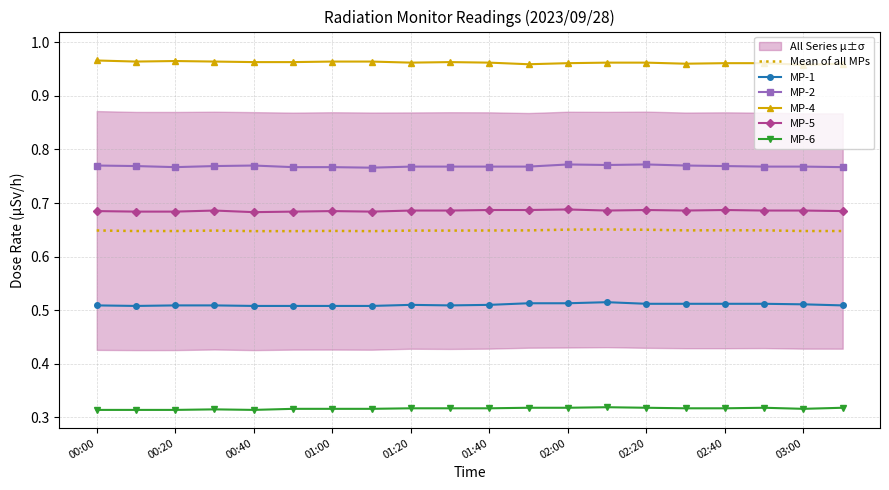

Reading right to left, extract all data points from this chart.

Mean of all MPs: 0.6	0.6	0.6	0.6	0.6	0.7	0.7	0.7	0.6	0.6	0.6	0.6	0.6	0.6	0.6	0.6	0.6	0.6	0.6	0.6
MP-1: 0.5	0.5	0.5	0.5	0.5	0.5	0.5	0.5	0.5	0.5	0.5	0.5	0.5	0.5	0.5	0.5	0.5	0.5	0.5	0.5
MP-2: 0.8	0.8	0.8	0.8	0.8	0.8	0.8	0.8	0.8	0.8	0.8	0.8	0.8	0.8	0.8	0.8	0.8	0.8	0.8	0.8
MP-4: 1.0	1.0	1.0	1.0	1.0	1.0	1.0	1.0	1.0	1.0	1.0	1.0	1.0	1.0	1.0	1.0	1.0	1.0	1.0	1.0
MP-5: 0.7	0.7	0.7	0.7	0.7	0.7	0.7	0.7	0.7	0.7	0.7	0.7	0.7	0.7	0.7	0.7	0.7	0.7	0.7	0.7
MP-6: 0.3	0.3	0.3	0.3	0.3	0.3	0.3	0.3	0.3	0.3	0.3	0.3	0.3	0.3	0.3	0.3	0.3	0.3	0.3	0.3